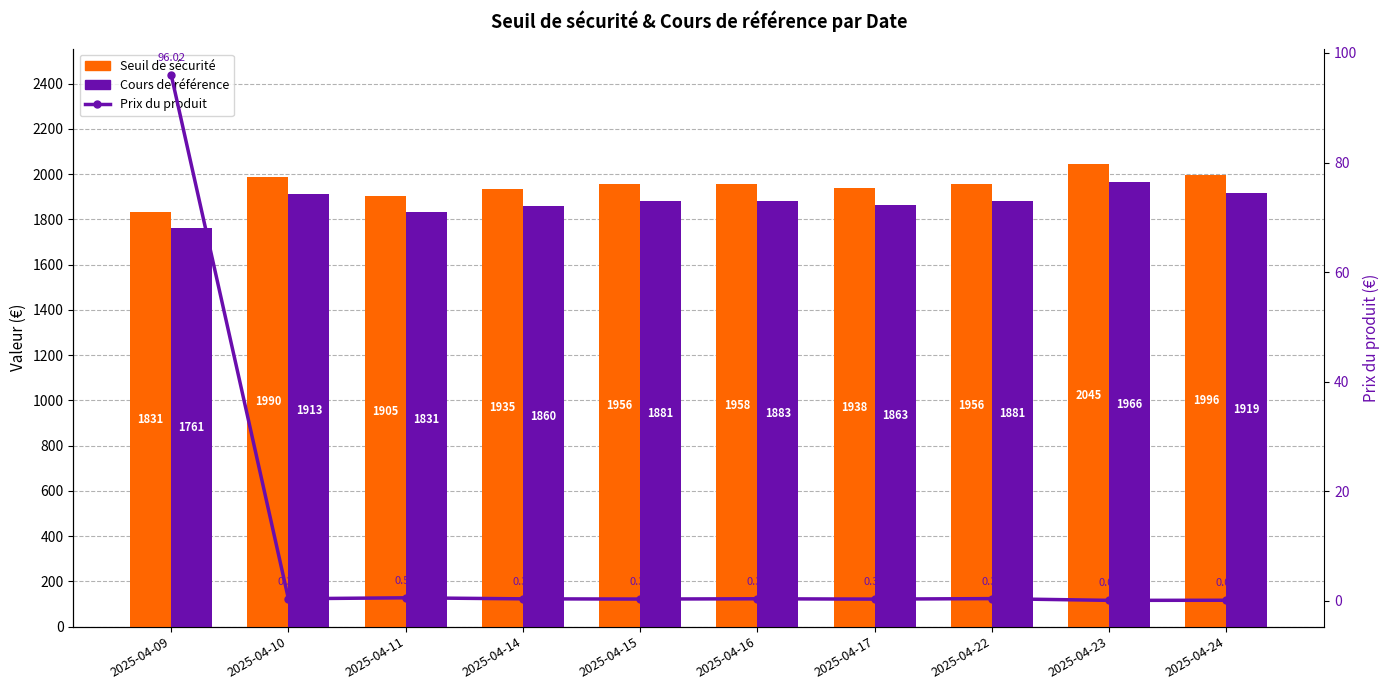

What is the sum of the Cours de référence values at 2025-04-16 and 2025-04-09?

3643.6